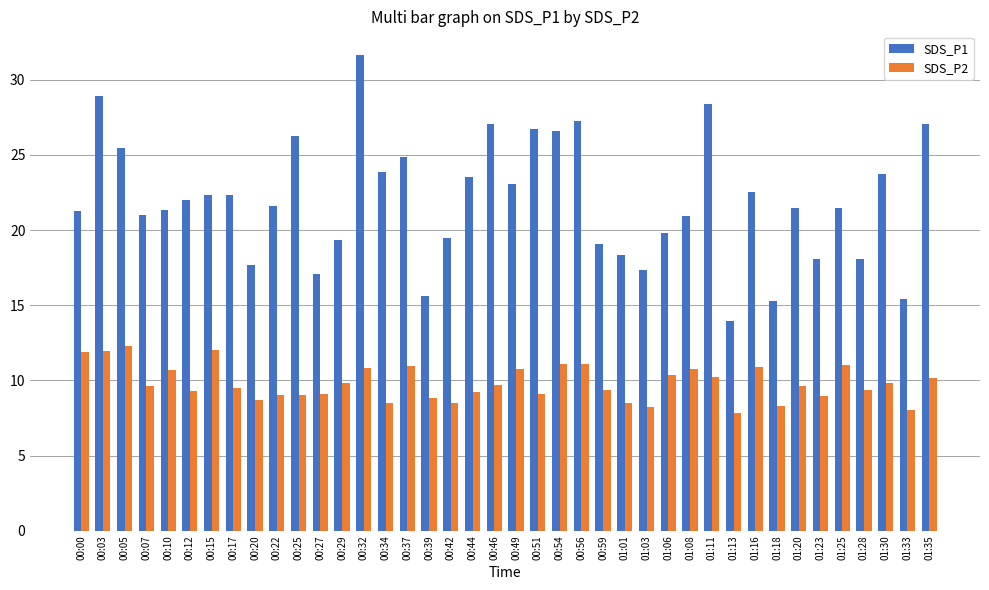

List the series in order of their peak value, highest first.

SDS_P1, SDS_P2